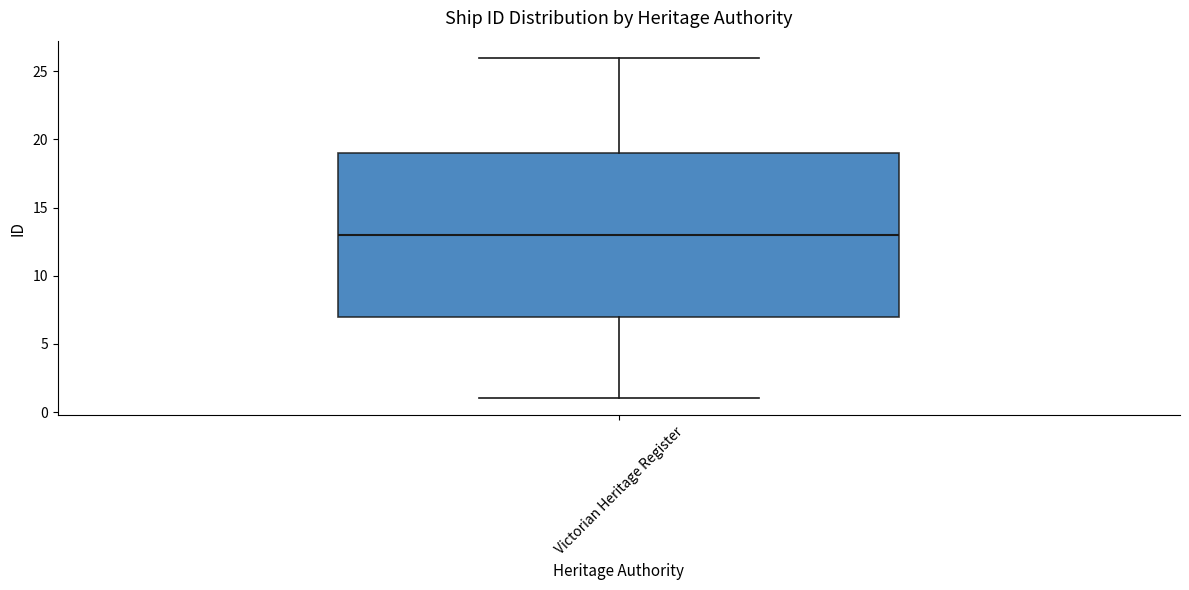

Where does the median line of the box for Victorian Heritage Register sit on the y-axis? The values are not printed on the chart, so give them approximately, as read against the axis.

13